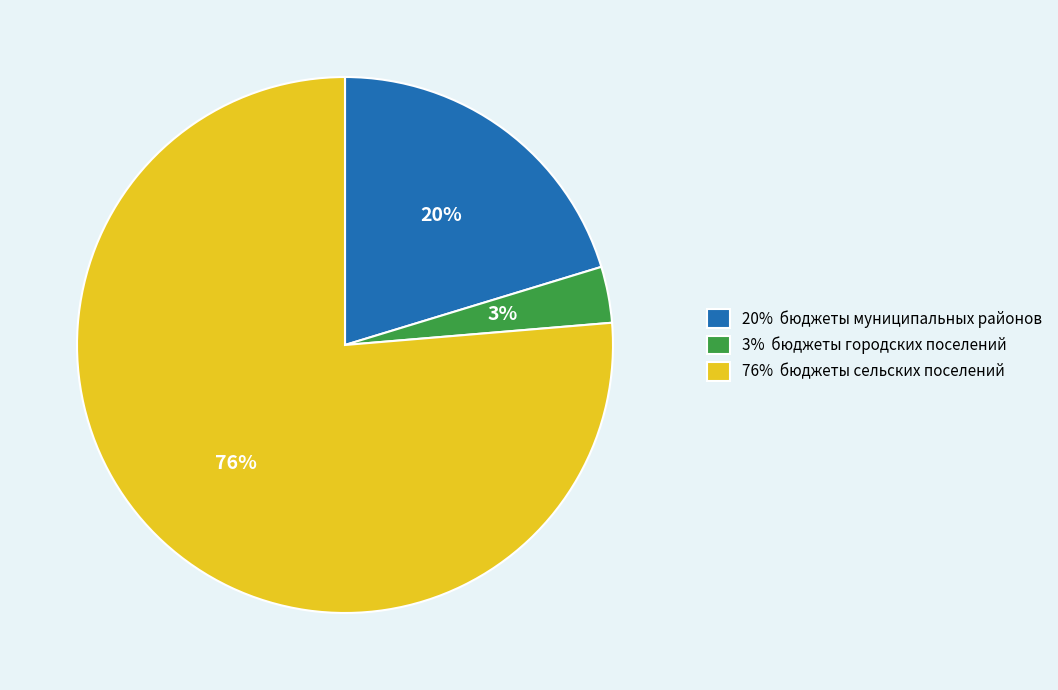

Is there any slice that represents more than half of the pie?

Yes